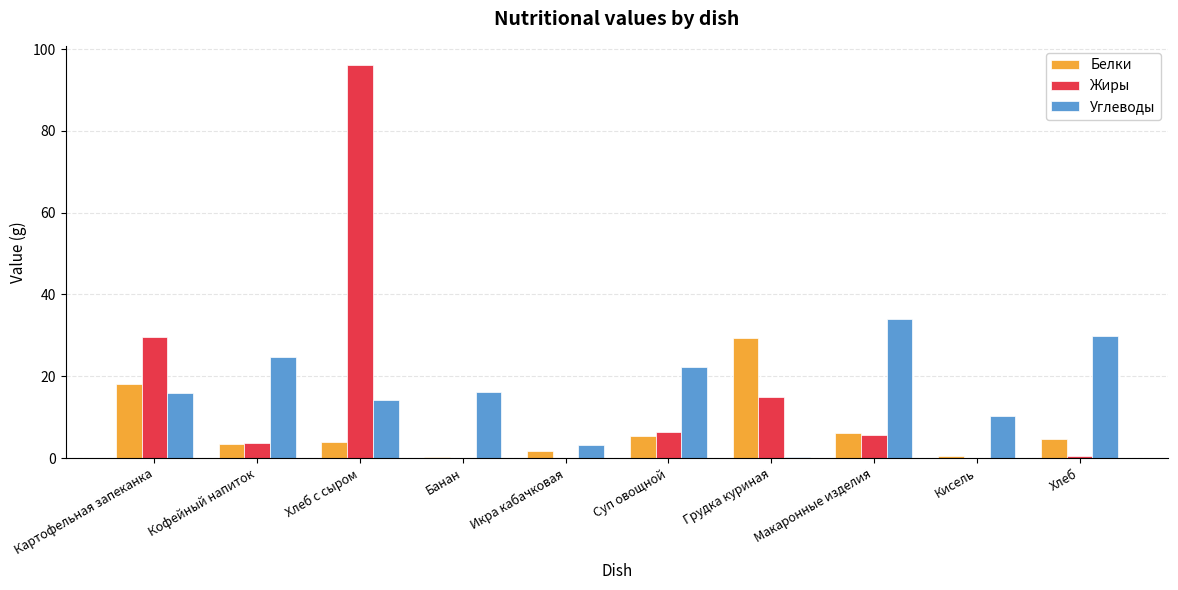

At which category is the sum across all series the highest?

Хлеб с сыром